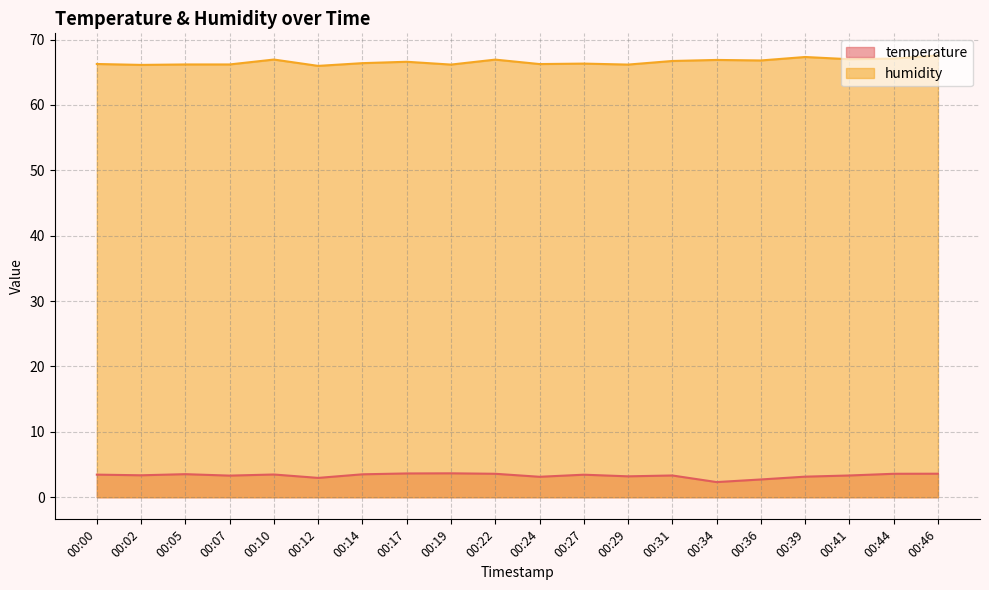

True or false: humidity and temperature intersect in this chart.

False